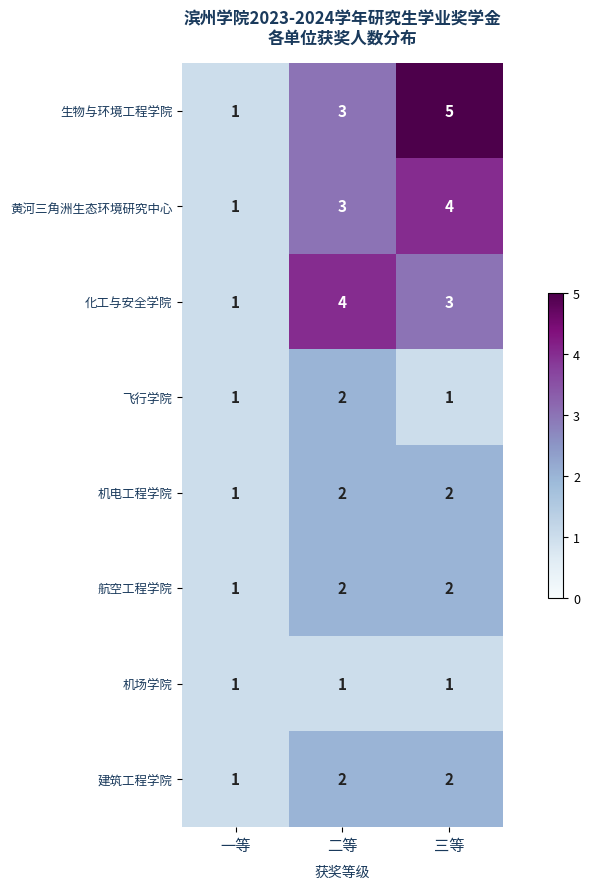

Where is 建筑工程学院 nearest to the value 1?

一等